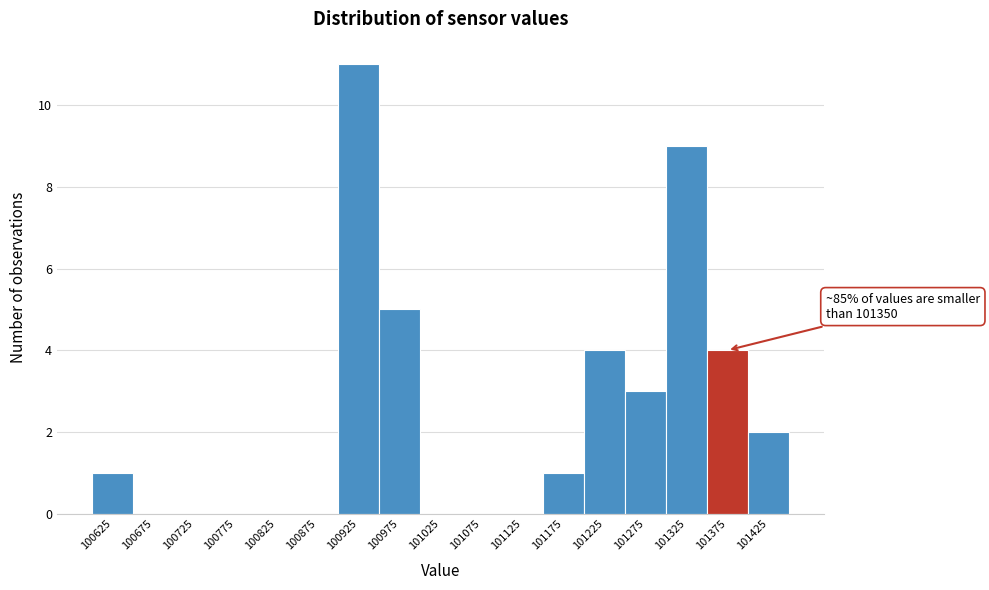

Over which range of the x-axis is the bar tallest?

100900 to 100950